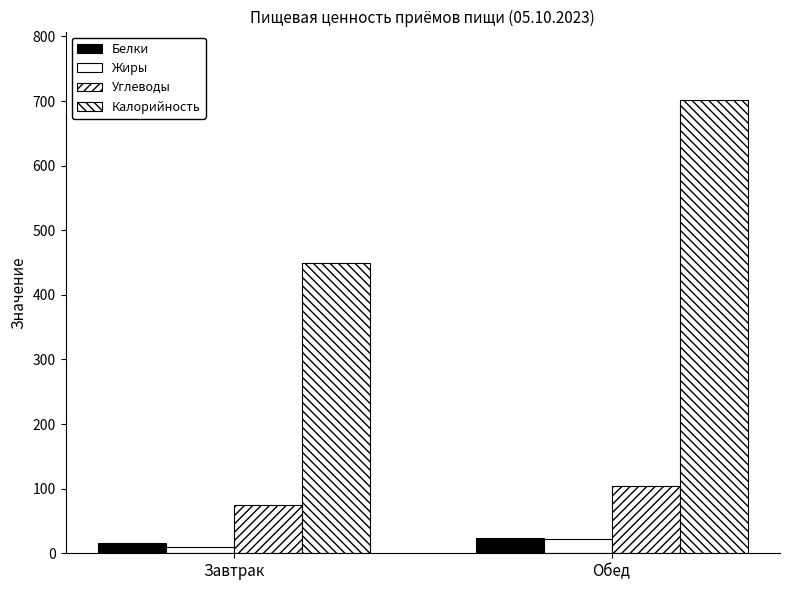

Reading left to right, list all the values displayed in this chart.

Белки: 15.6	23.4
Жиры: 9.5	21.7
Углеводы: 75.3	104.6
Калорийность: 449.1	702.3